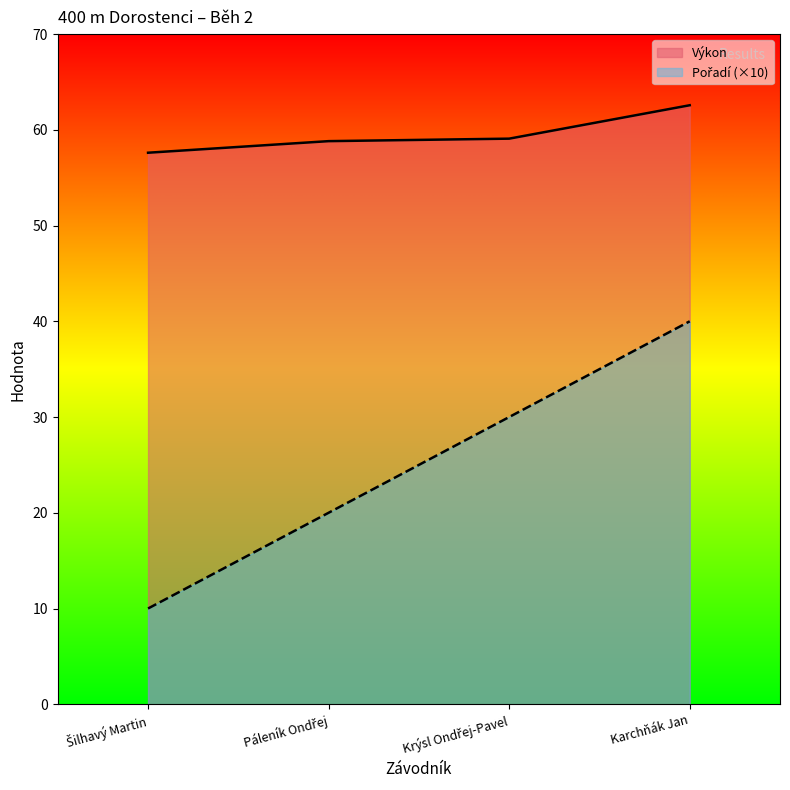

What are all the series names shown in the legend?

Pořadí, Výkon